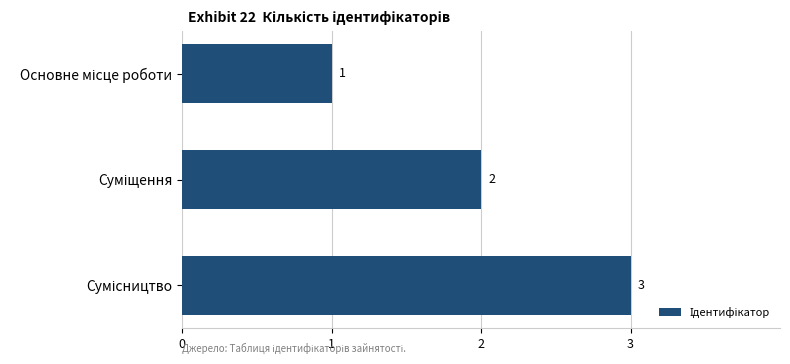

What is the maximum value shown in the chart?

3